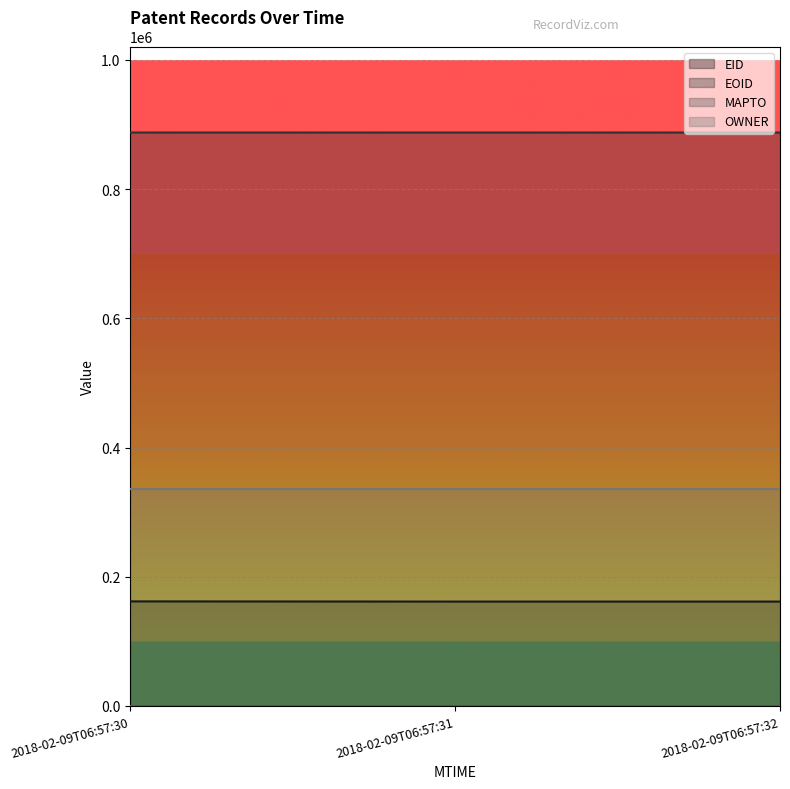

What is the value of the EID point at the 3rd from the left?

161526